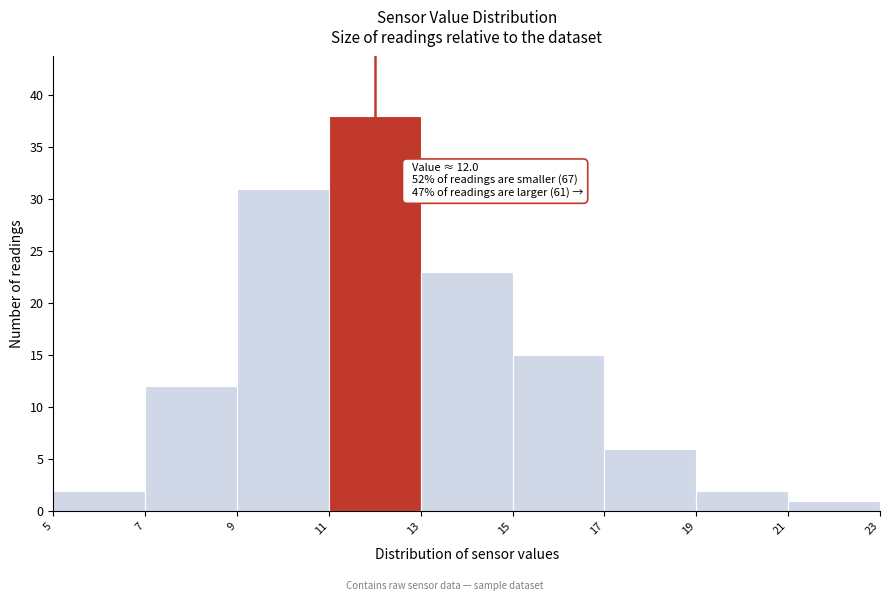

Which range on the x-axis has the tallest bar?

11 to 13